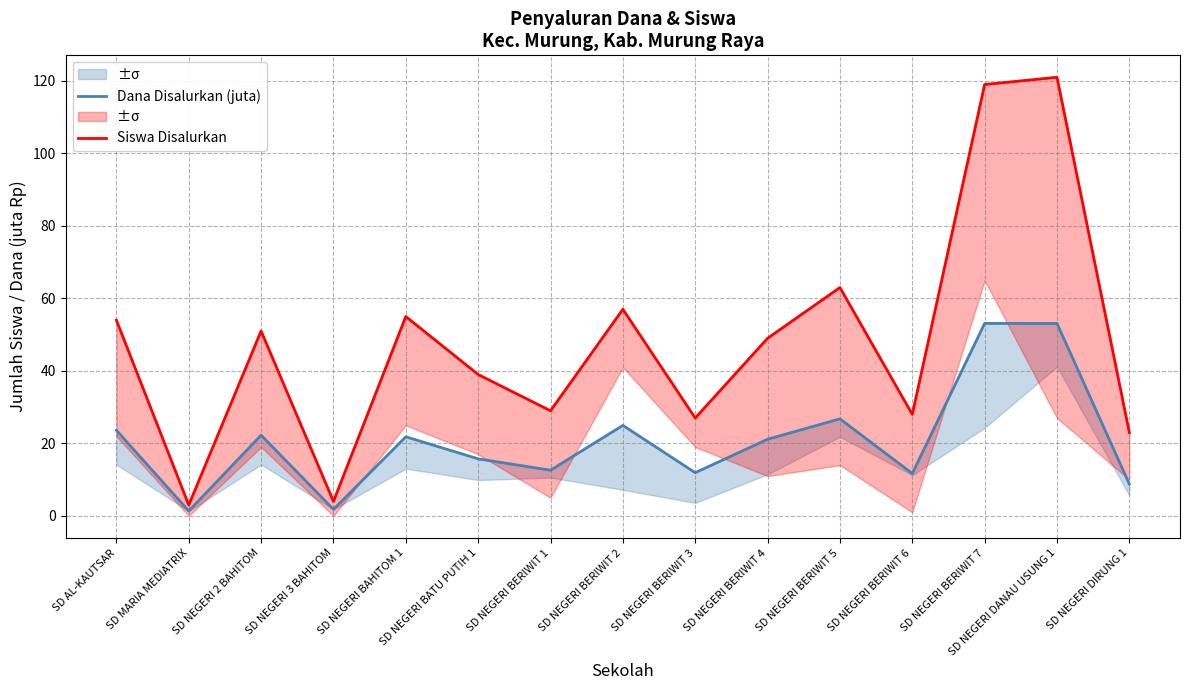

What is the sum of the Siswa Disalurkan values at SD NEGERI BERIWIT 3 and SD NEGERI BERIWIT 5?

90.0